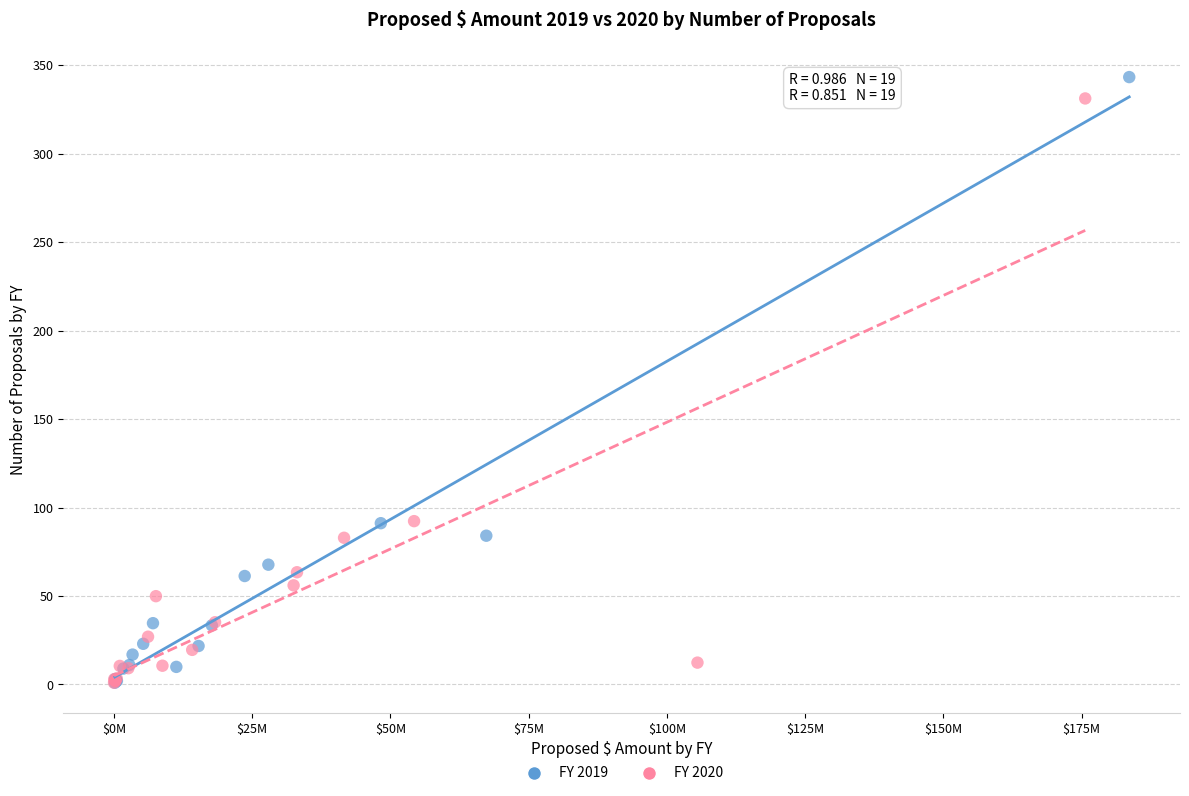

Which series has the widest spread of Y values?

FY 2019